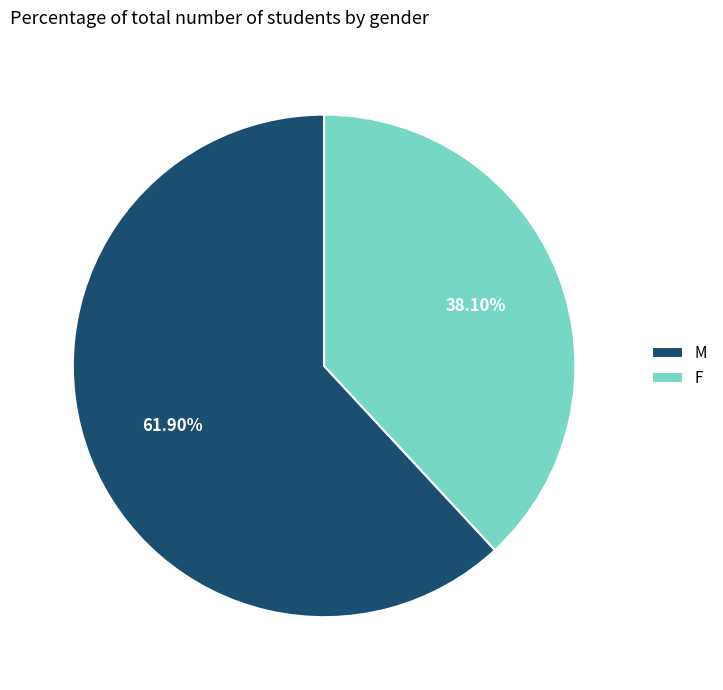

Which slice represents more than half of the pie?

M